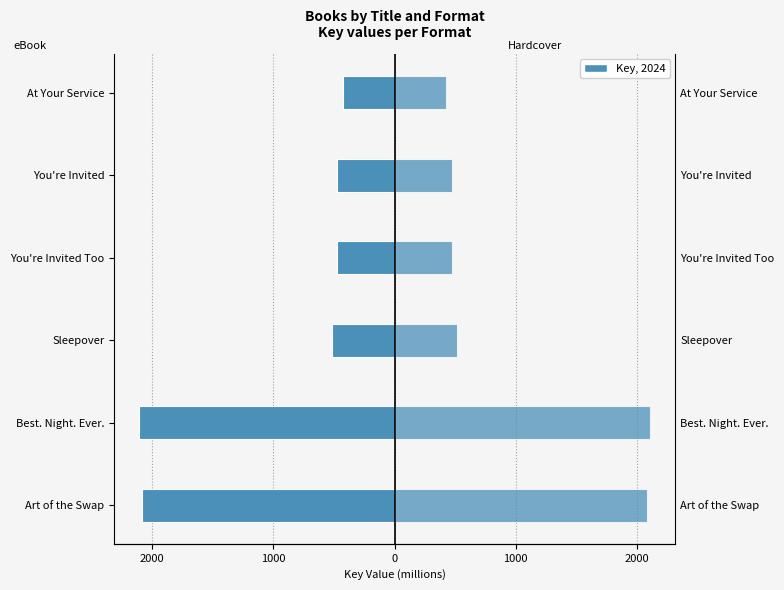

The Hardcover series shows 267.1 at You're Invited Too. True or false?

False